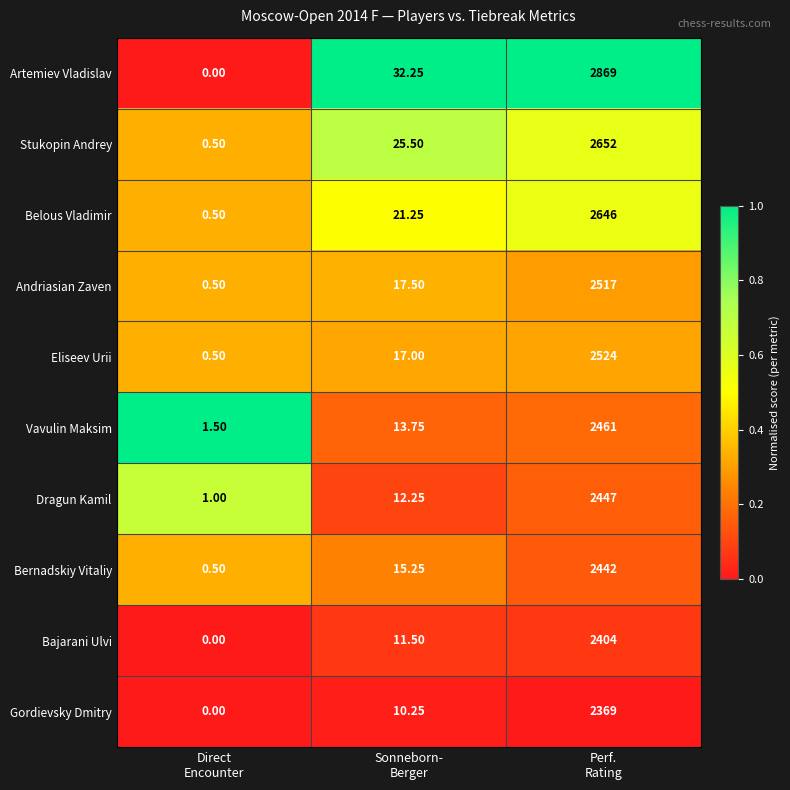

Which series has the widest spread of values?

Artemiev Vladislav